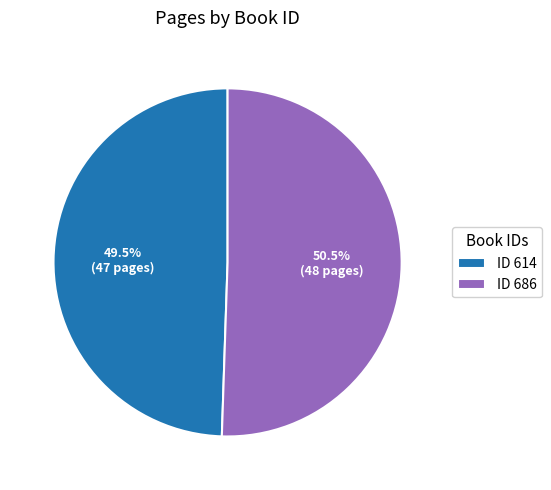

Approximately how many times larger is the value at ID 614 compared to ID 686?

1.0